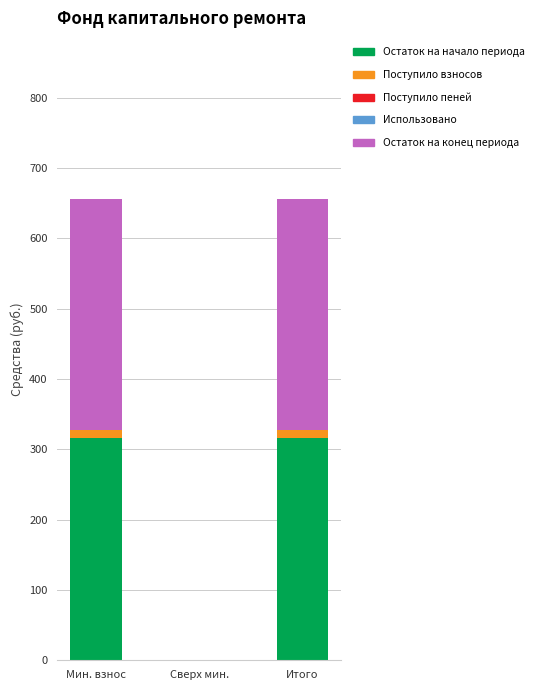

Is it true that Остаток на начало периода equals 0.0 at Сверх мин.?

True